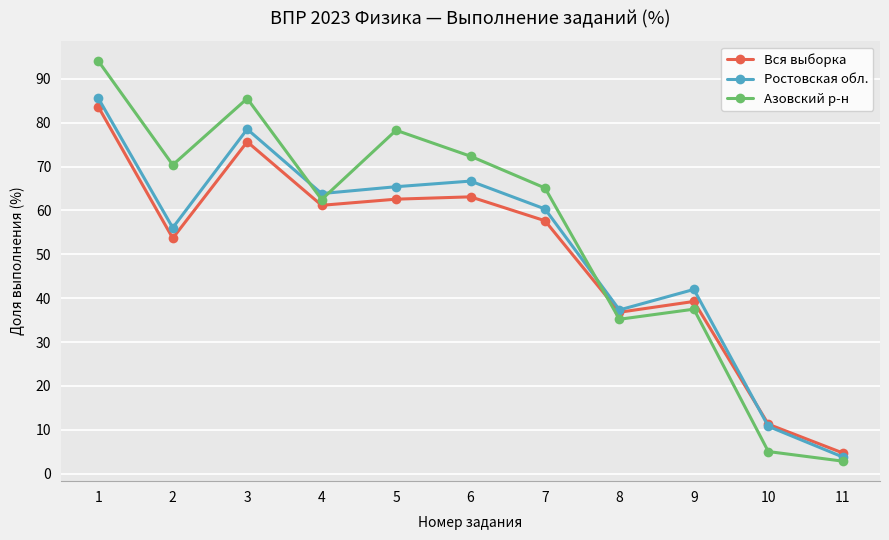

List the series in order of their overall mean, highest first.

Азовский р-н, Ростовская обл., Вся выборка